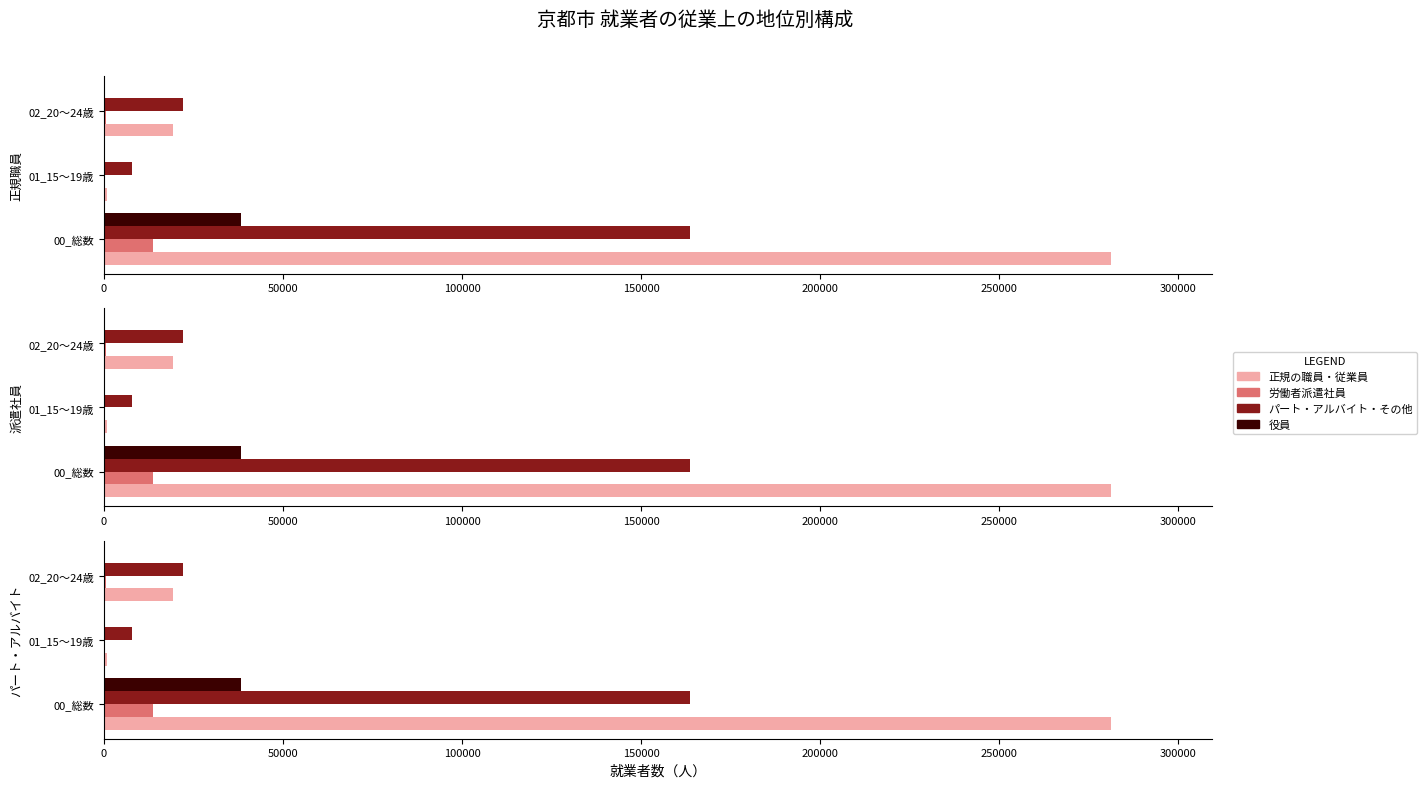

What is the total value across all series at 00_総数?

497125